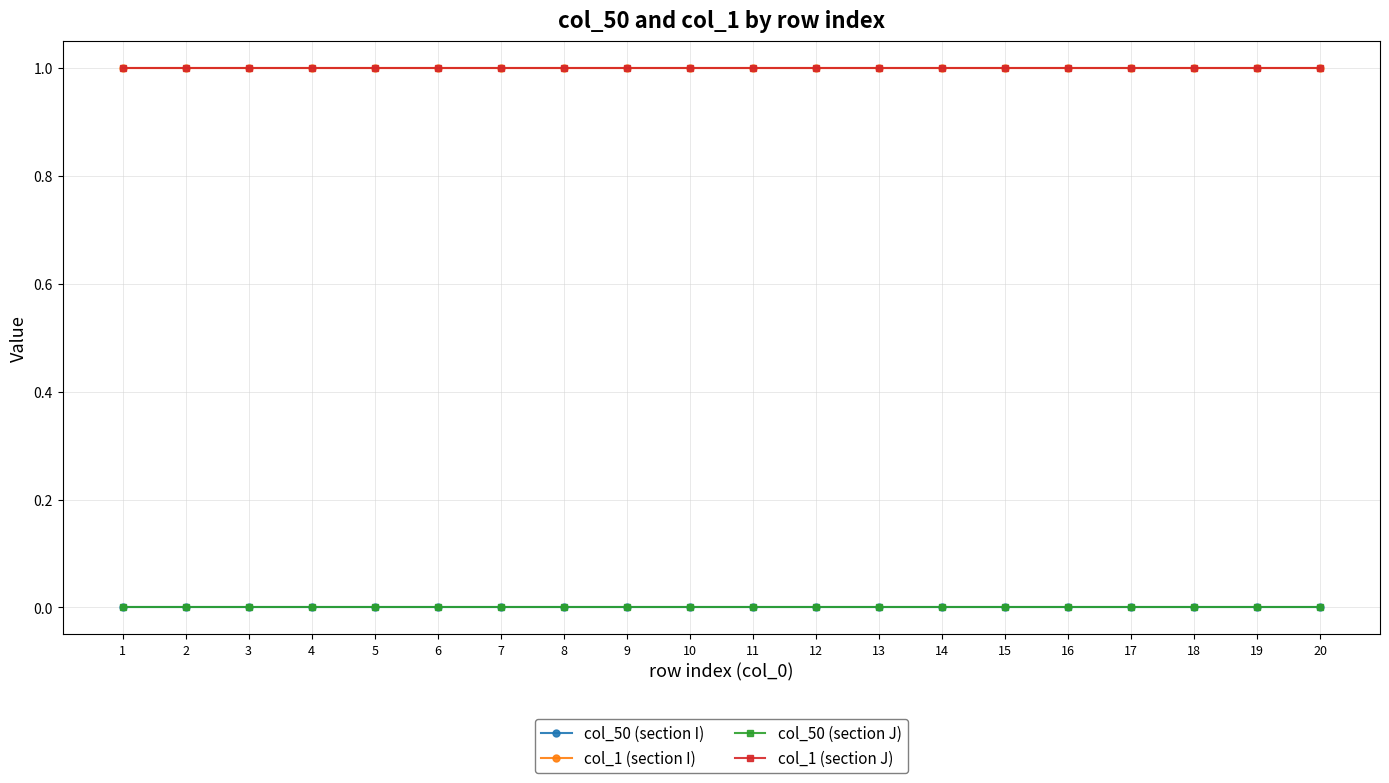

Does the chart have visible grid lines?

Yes